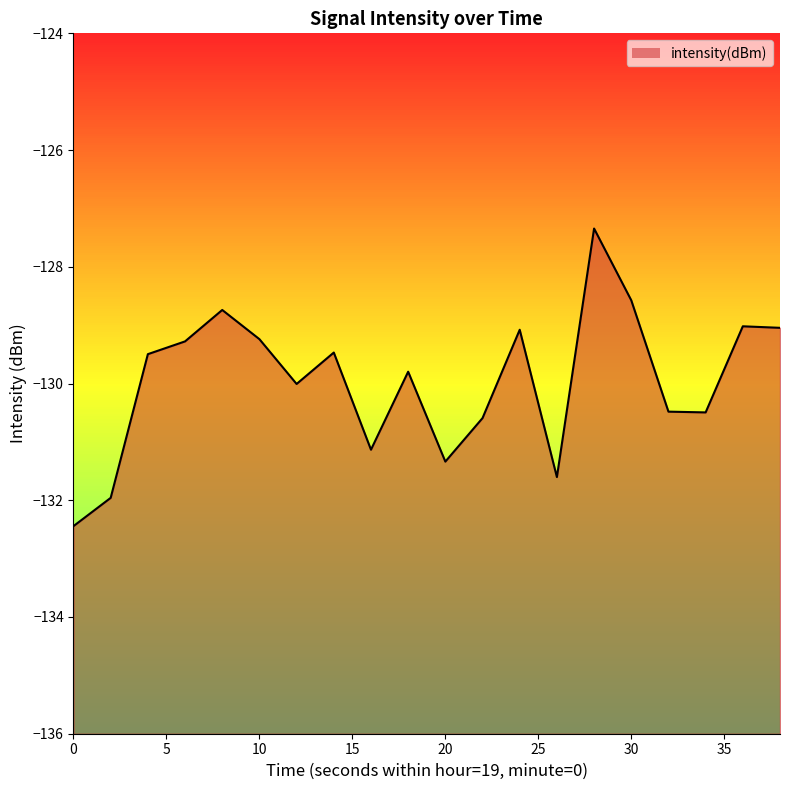

What is the value of the 17th point from the left?

-130.5